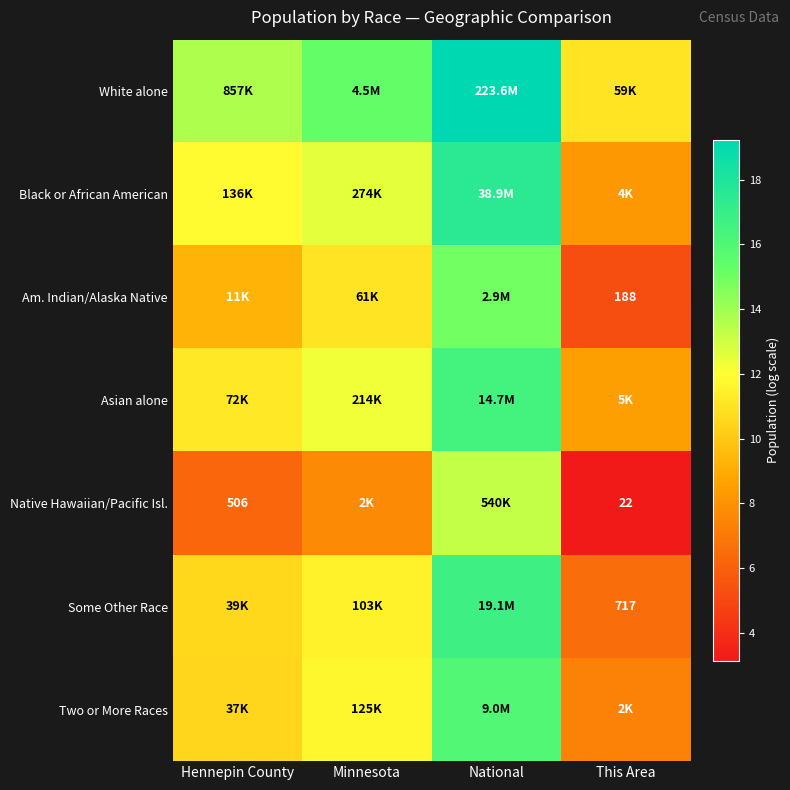

How many values in the Asian alone series are below 12?

2